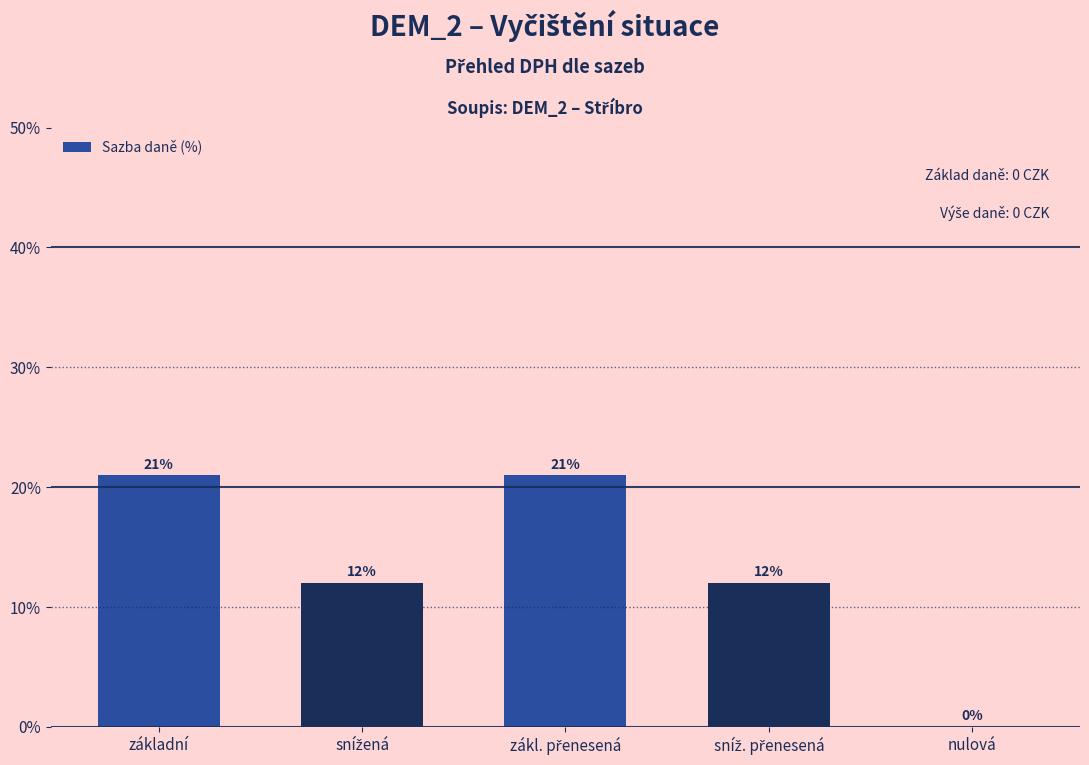

How many values are between 12 and 21?

4